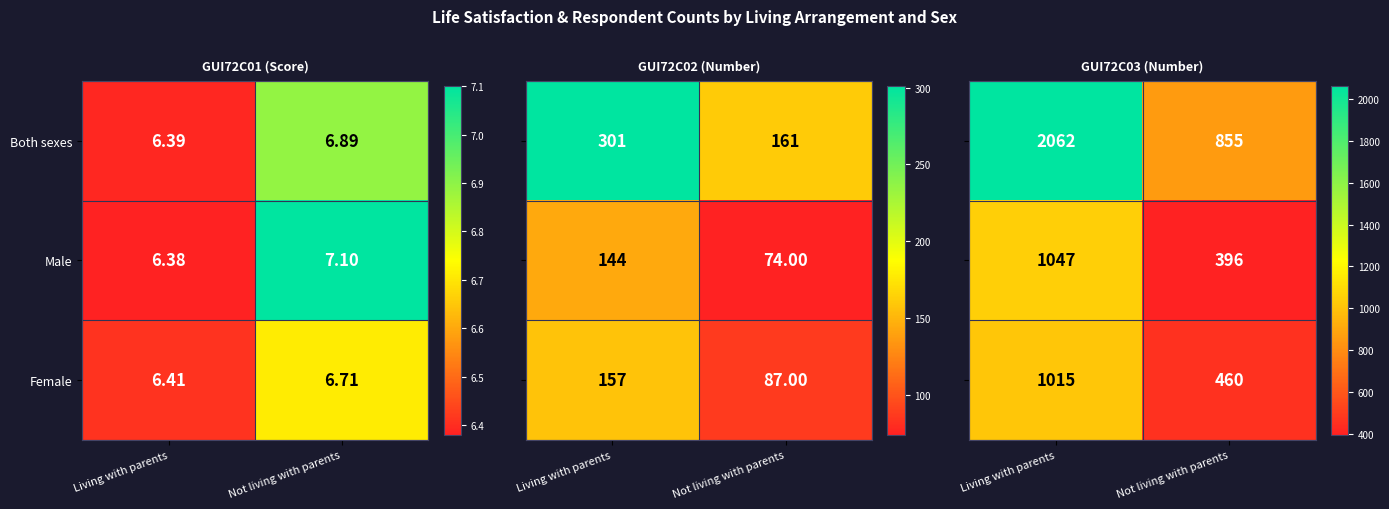

What is the sum of all Male values?

1443